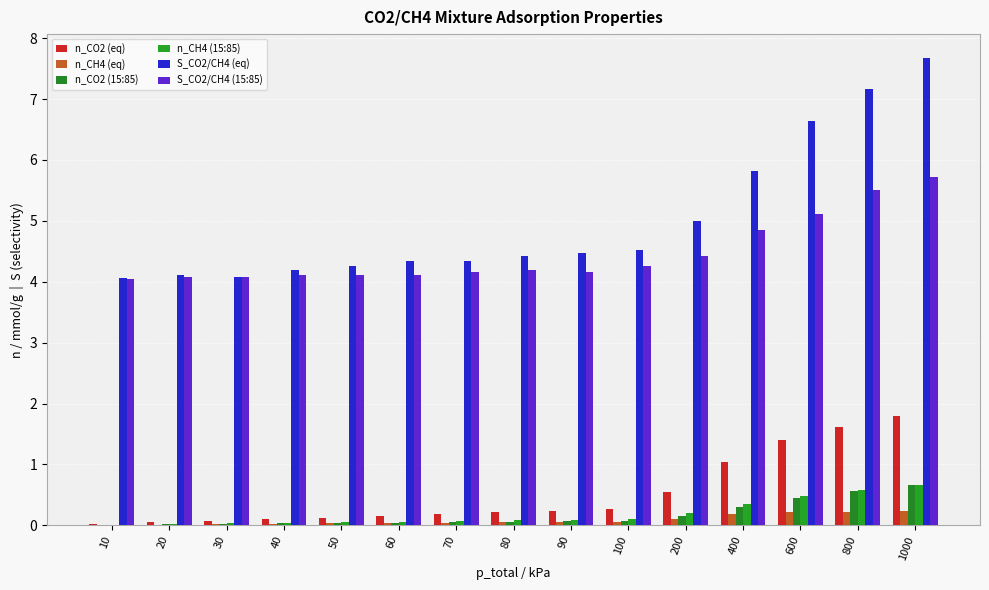

What is the difference between the S_CO2/CH4 (15:85) values at 50 and 200?

0.3